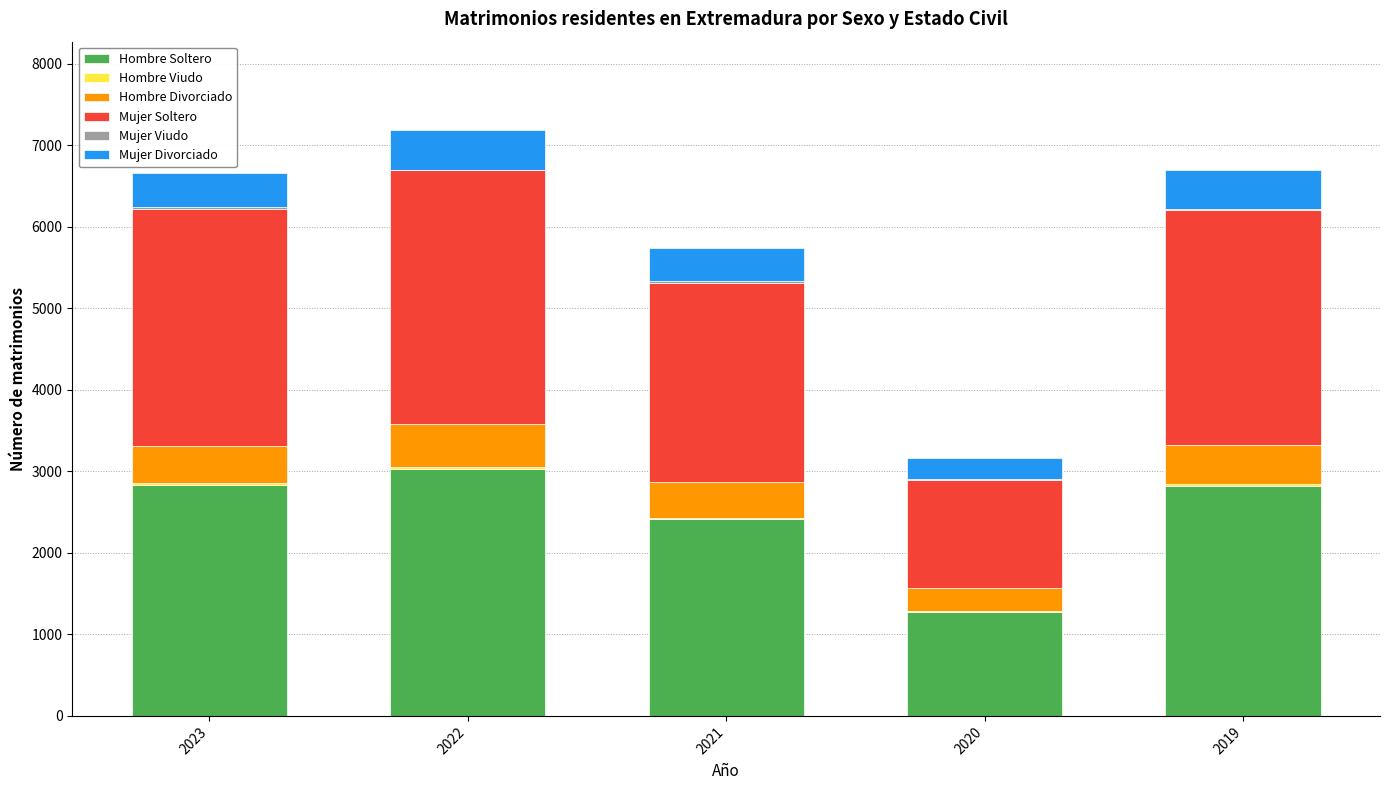

The value of Hombre Soltero at 2023 is 2831. True or false?

True